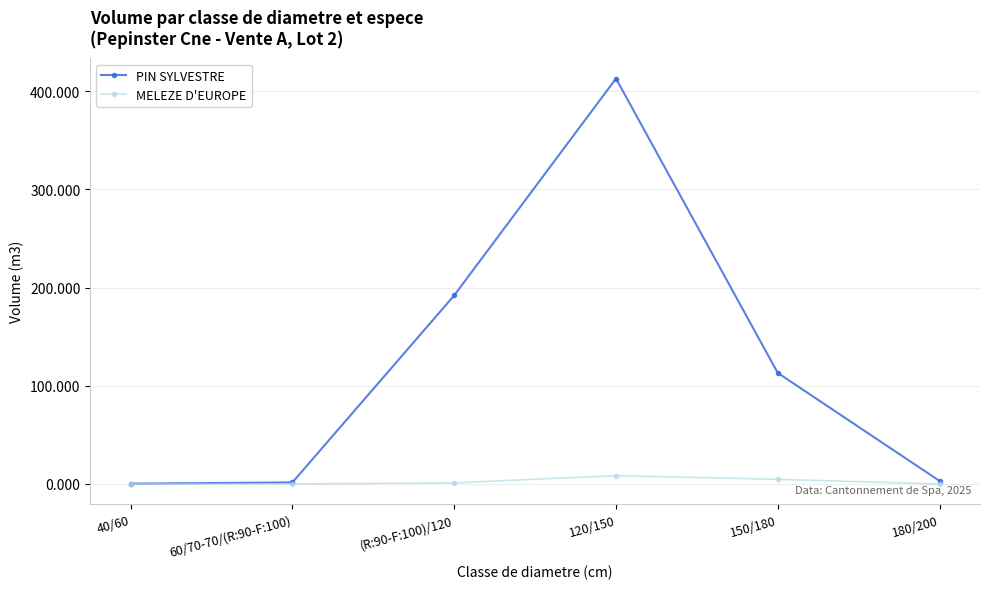

Which label corresponds to the largest value in the chart?

120/150